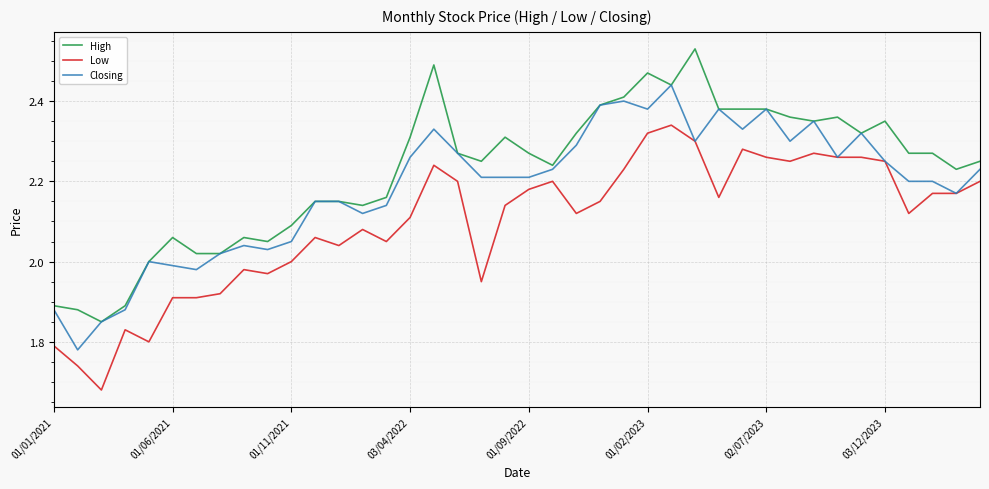

True or false: Low and High intersect in this chart.

False